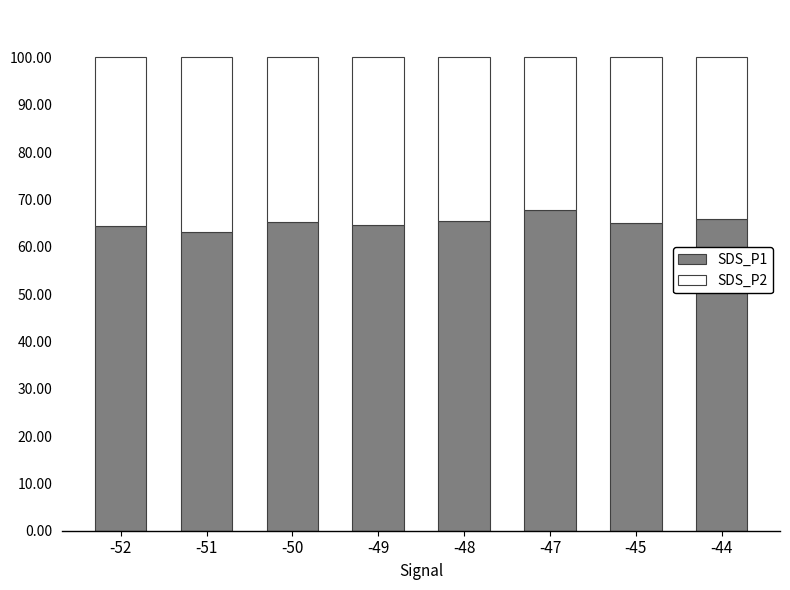

The SDS_P1 series shows 20.7 at -52. True or false?

False